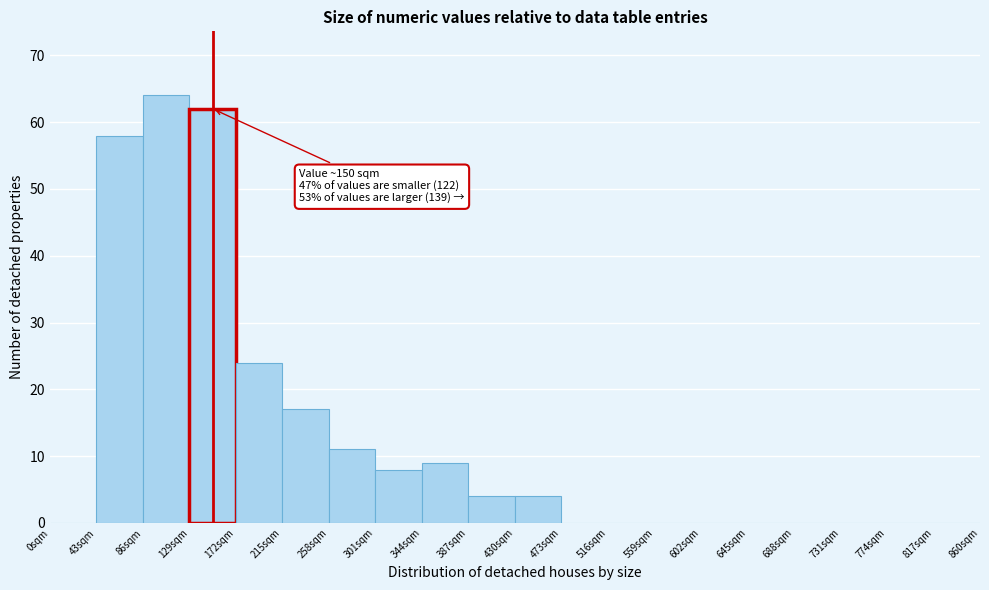

Which range on the x-axis has the tallest bar?

86 to 129